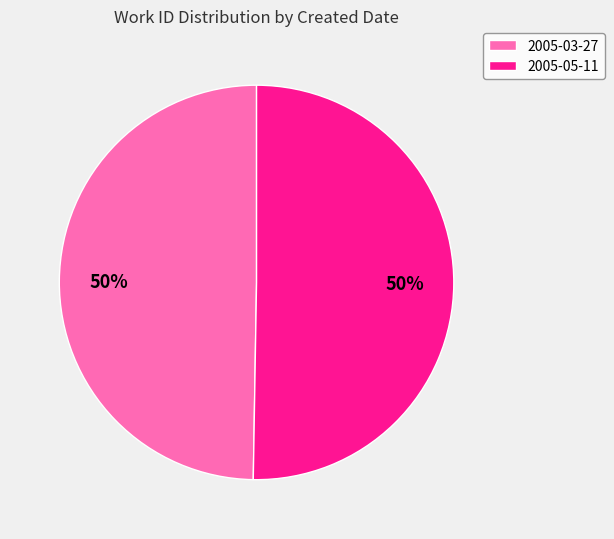

What is the ratio of the value at 2005-05-11 to the value at 2005-03-27?

1.0